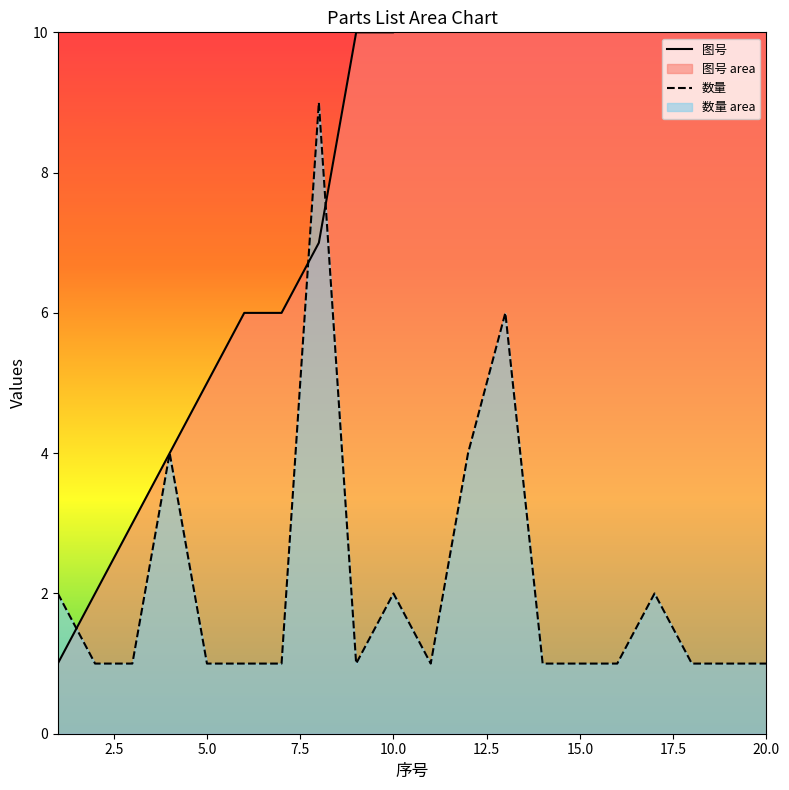

What is the difference between the maximum and minimum values in the 图号 series?

19